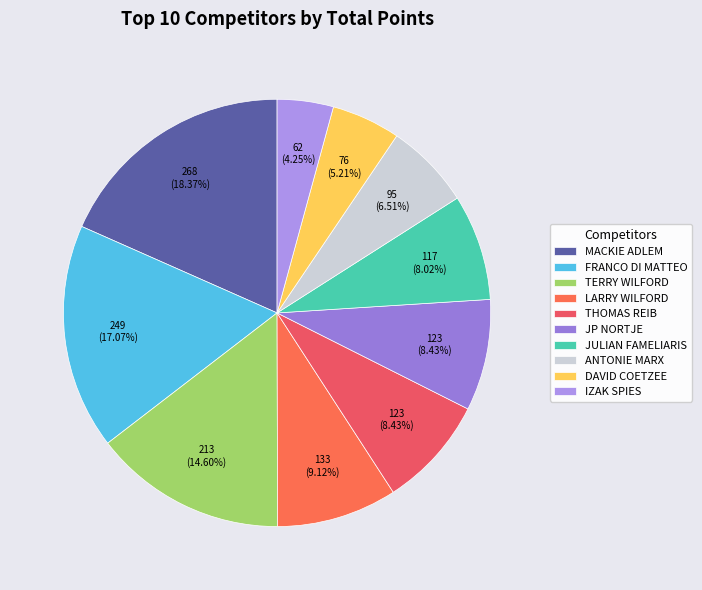

Does any single category account for the majority?

No